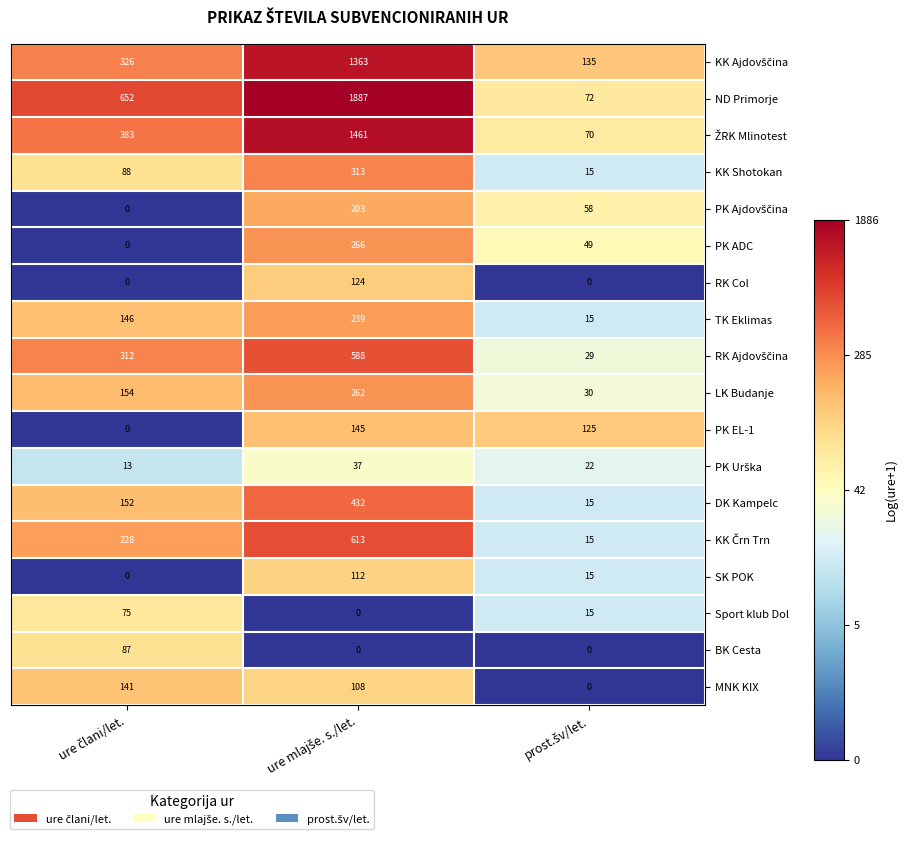

Count the PK EL-1 values in the range 0 to 145.

3